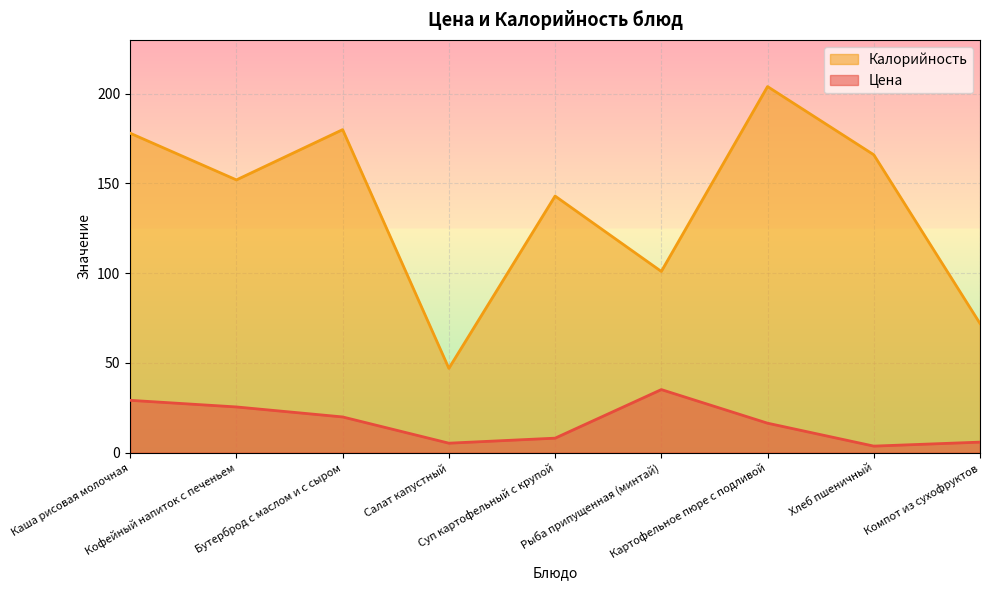

The value of Калорийность at Суп картофельный с крупой is 143.0. True or false?

True